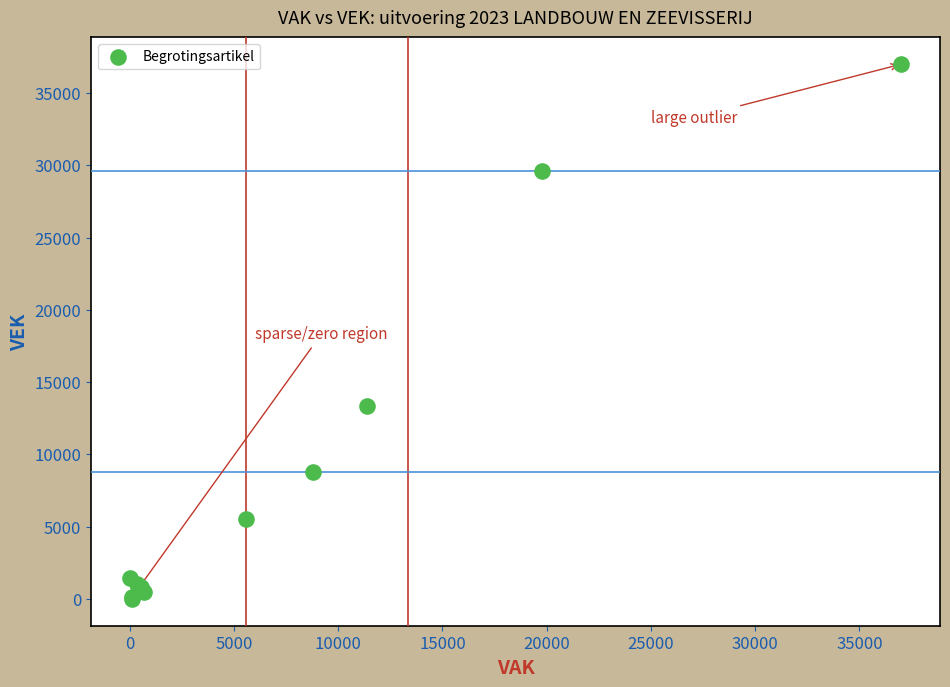

What Y value in the scatter plot is closest to 18506?

13355